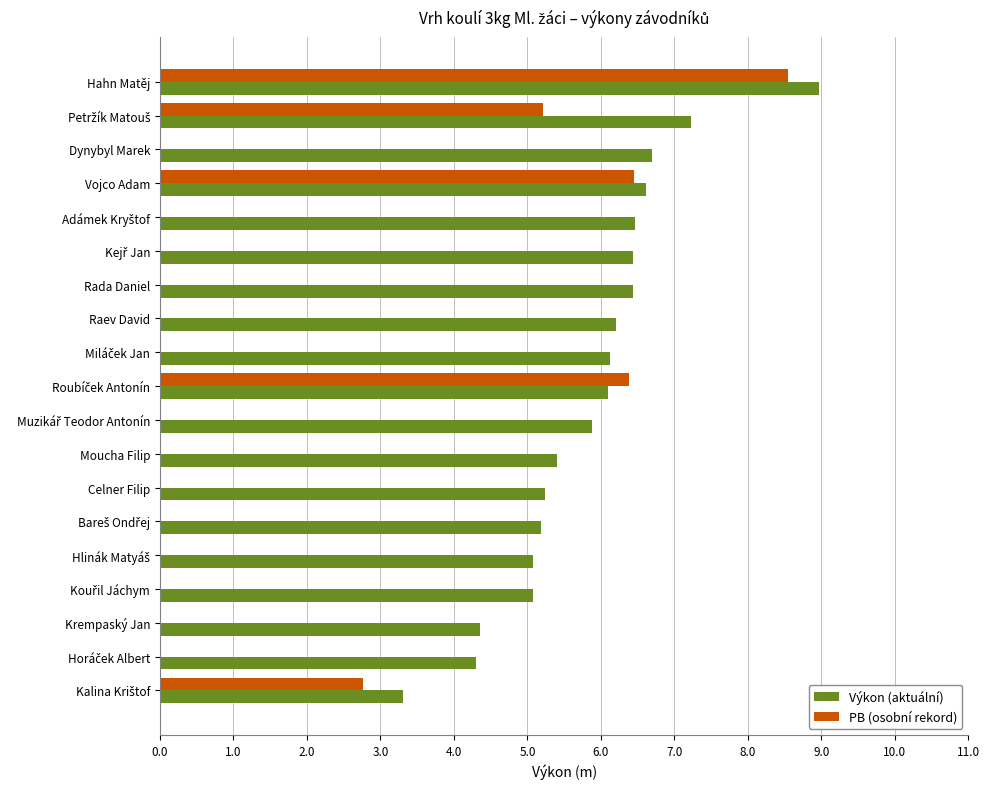

The value of Výkon (aktuální) at Dynybyl Marek is 11.7. True or false?

False